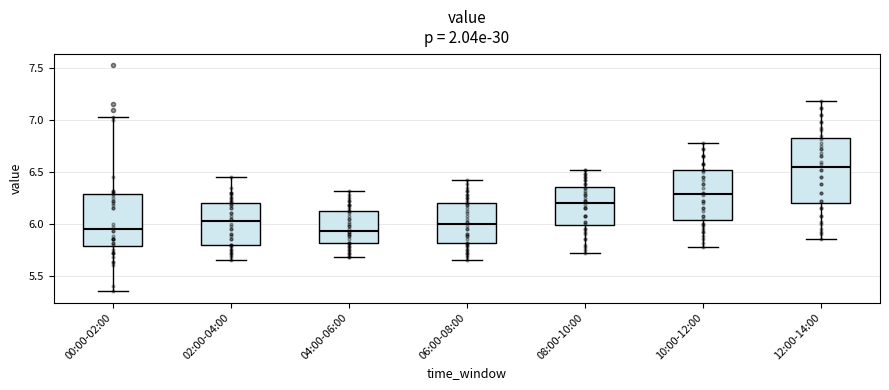

Reading left to right, transcribe this box plot: for each box, give where its median line is, the range the box spans, and where its two whiskers end, as read against the y-axis. The values are not printed on the chart, so give them approximately, as read against the axis.

00:00-02:00: median 5.95, box 5.80 to 6.30, whiskers 5.35 to 7.05
02:00-04:00: median 6.05, box 5.80 to 6.20, whiskers 5.65 to 6.45
04:00-06:00: median 5.95, box 5.80 to 6.10, whiskers 5.70 to 6.30
06:00-08:00: median 6.00, box 5.80 to 6.20, whiskers 5.65 to 6.40
08:00-10:00: median 6.20, box 6.00 to 6.35, whiskers 5.70 to 6.50
10:00-12:00: median 6.30, box 6.05 to 6.50, whiskers 5.80 to 6.80
12:00-14:00: median 6.55, box 6.20 to 6.85, whiskers 5.85 to 7.20